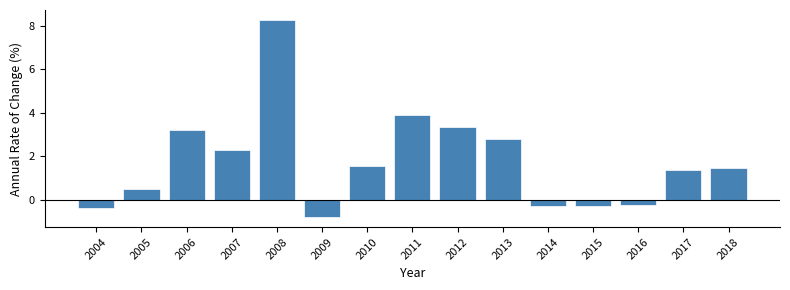

What is the value of the 11th bar from the left?

-0.3